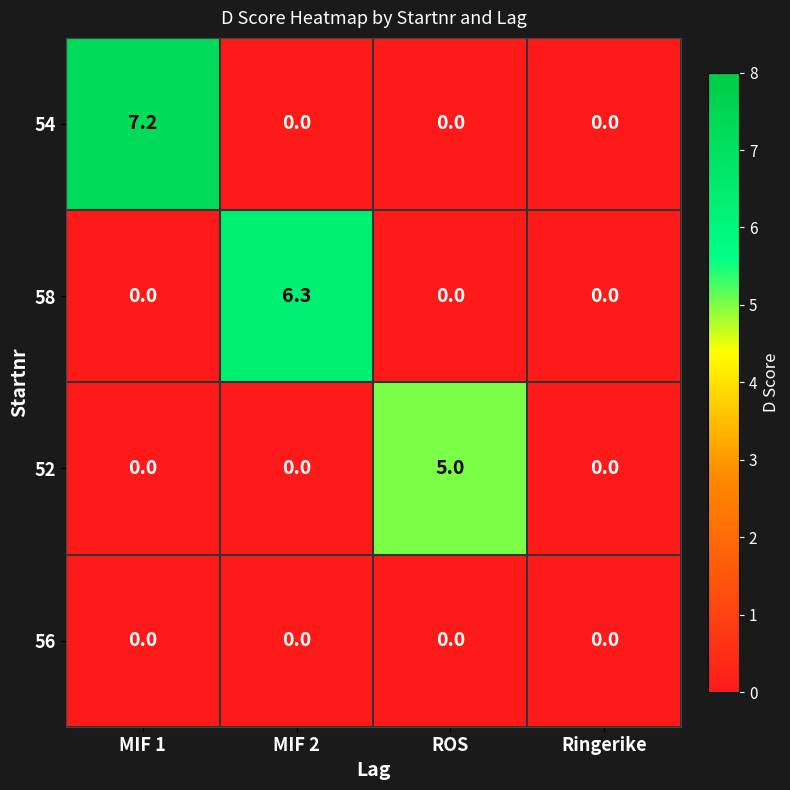

What is the difference between the highest and lowest values at ROS?

5.0